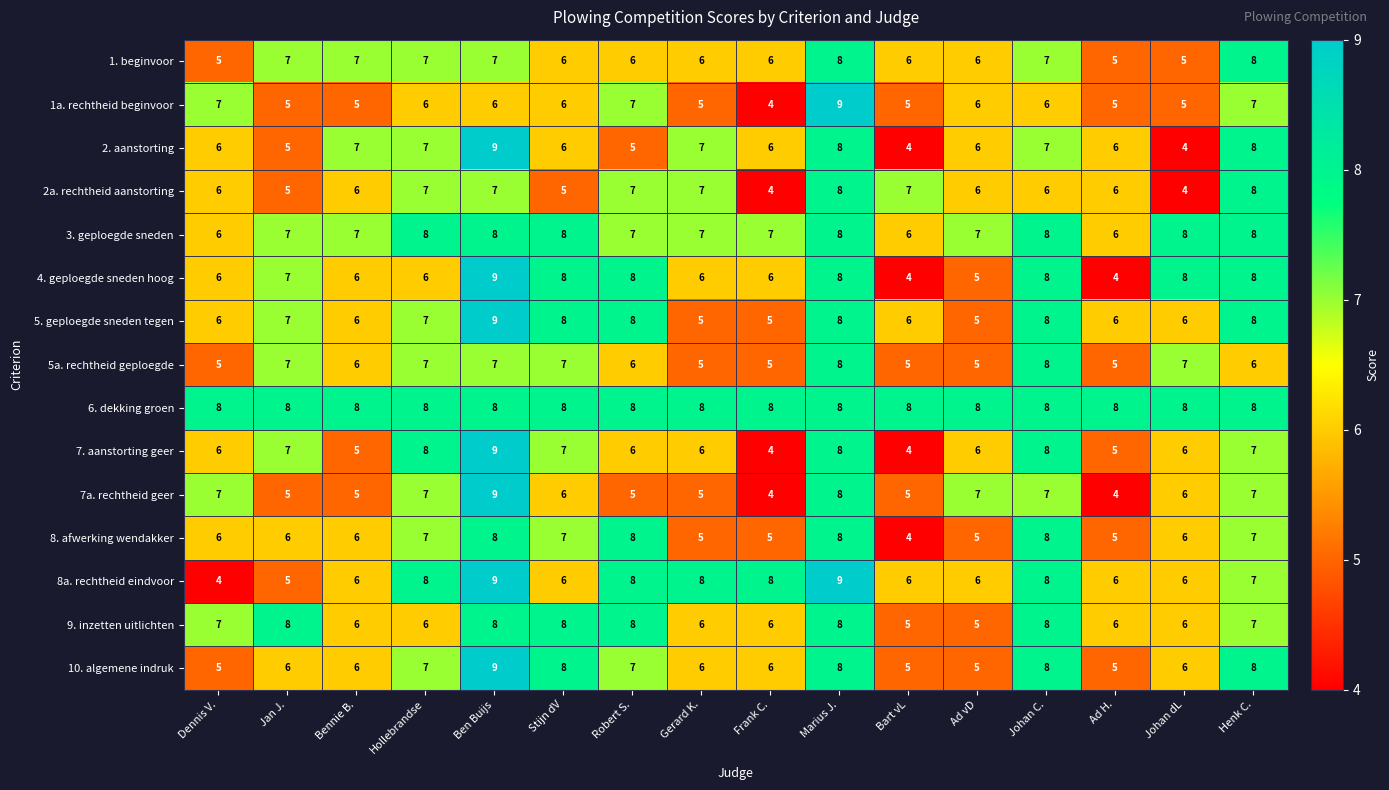

At which label does 5a. rechtheid geploegde first exceed 6?

Jan J.